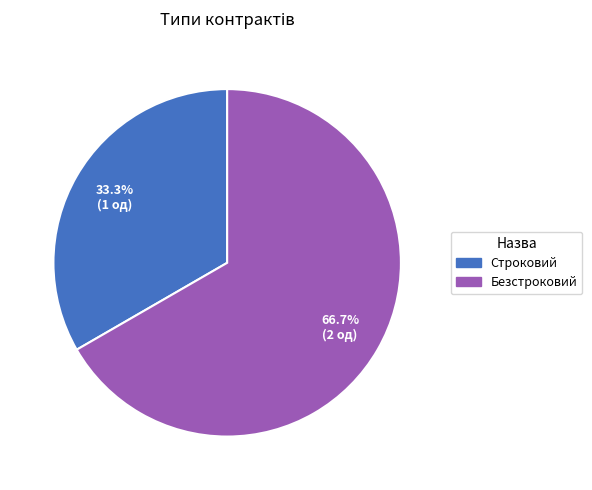

True or false: Строковий accounts for 33% of the total.

True